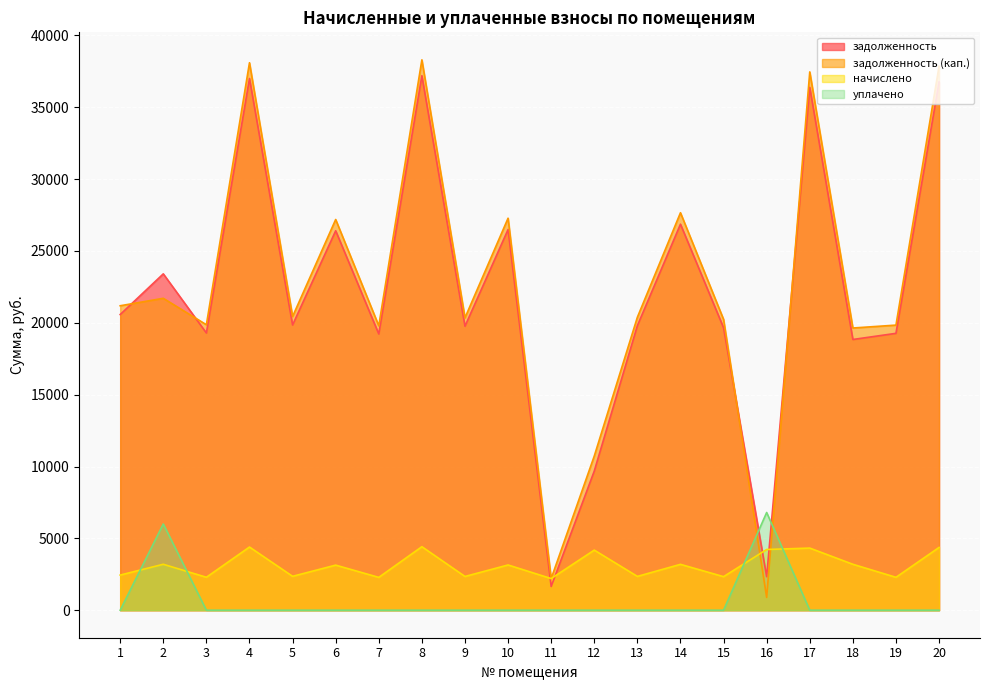

True or false: задолженность (кап.) and начислено cross at least once.

True